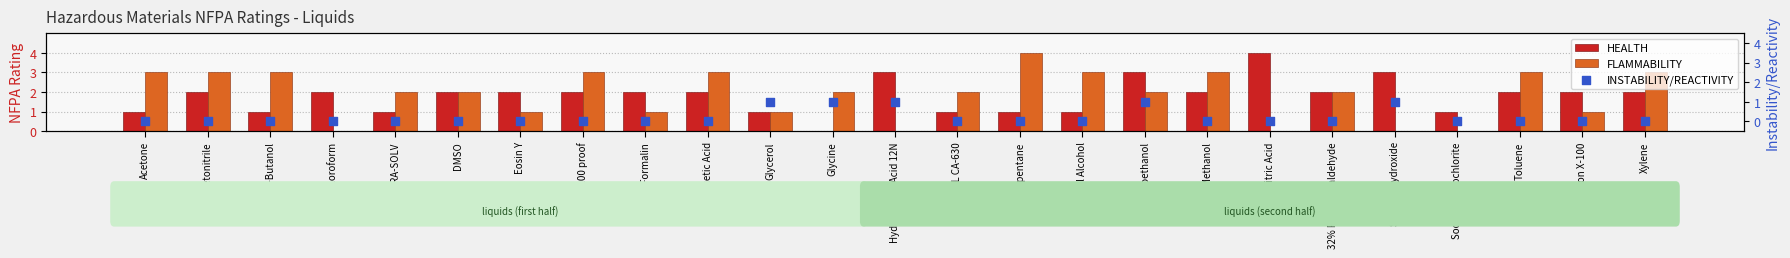

Which series contains the lowest Y value?

HEALTH